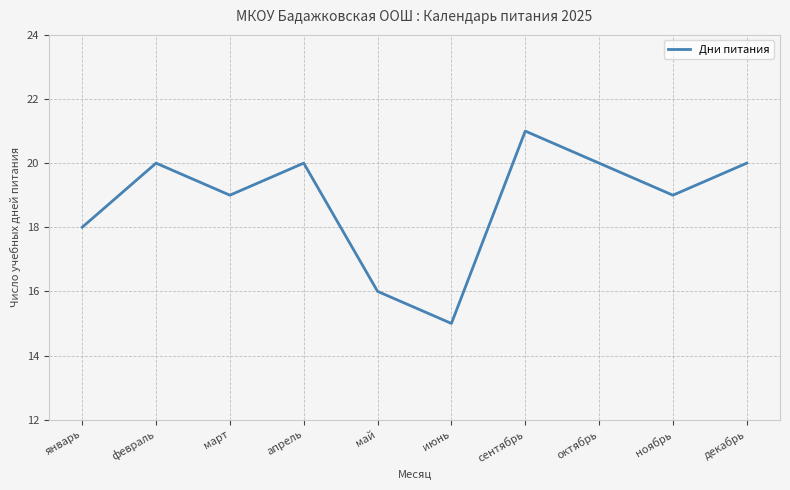

Is it true that the value at январь is 6?

False